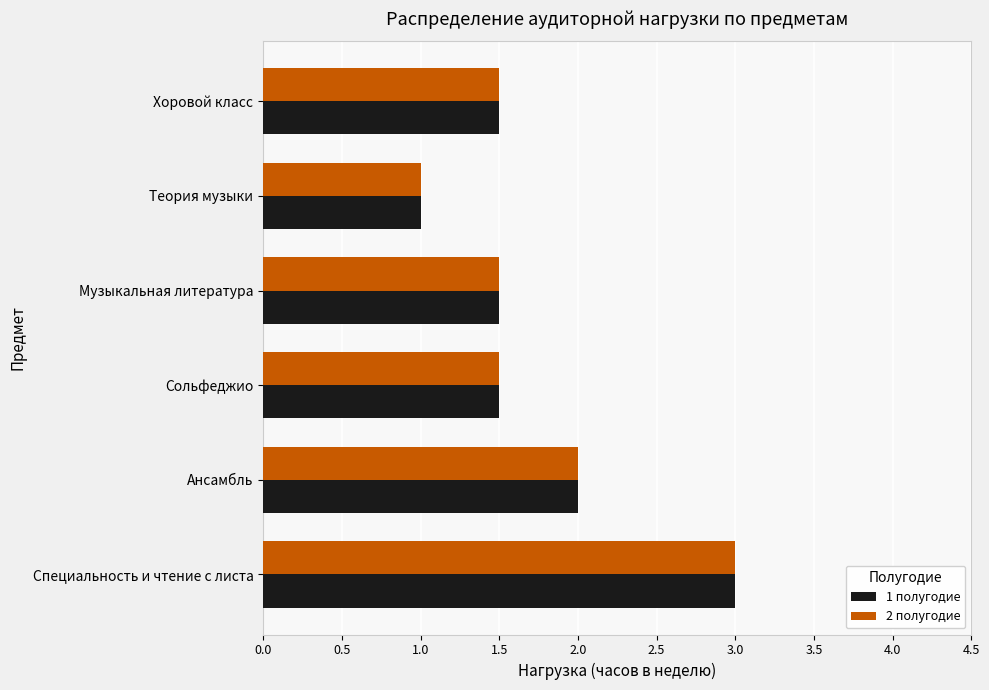

The 2 полугодие series shows 1.5 at Хоровой класс. True or false?

True